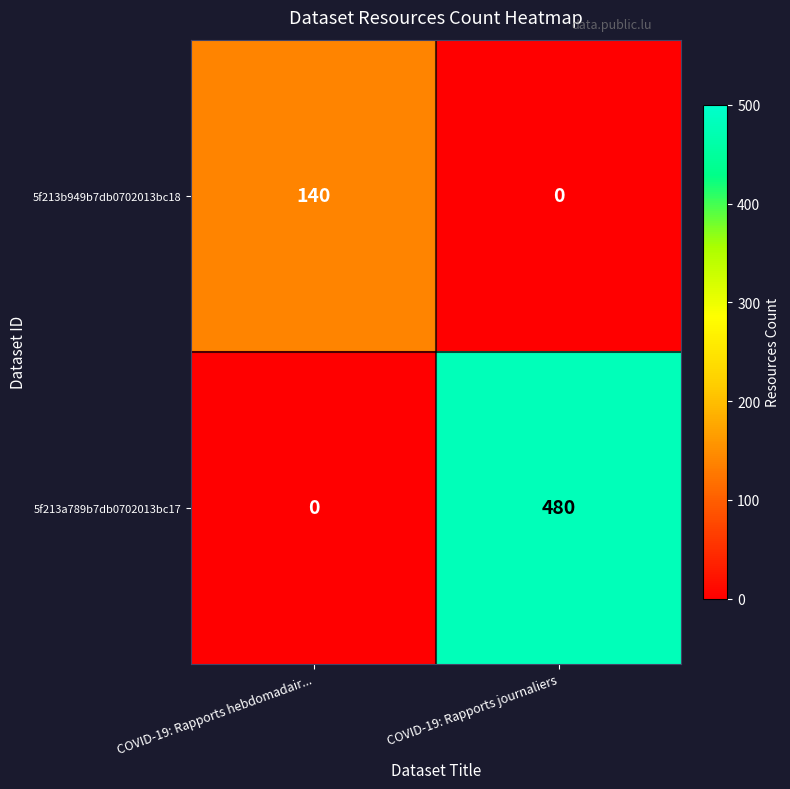

Which series has the largest total across all categories?

5f213a789b7db0702013bc17